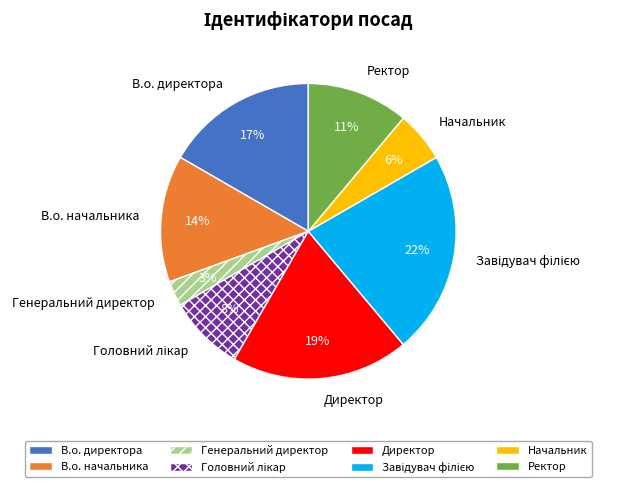

Does В.о. директора represent more than half of the total?

No